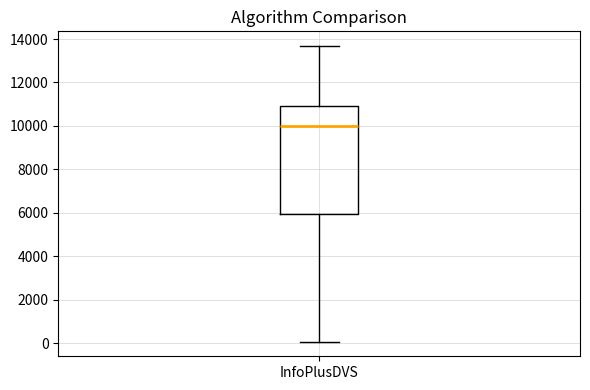

Where is the upper edge of the box for InfoPlusDVS on the y-axis? The values are not printed on the chart, so give them approximately, as read against the axis.

11000